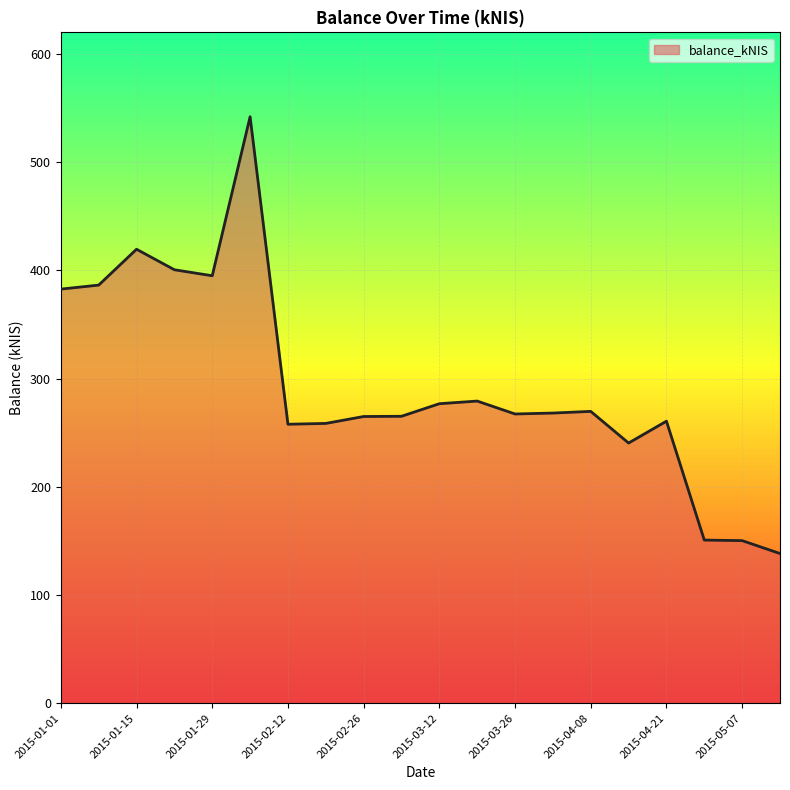

What is the greatest value displayed?

542.0